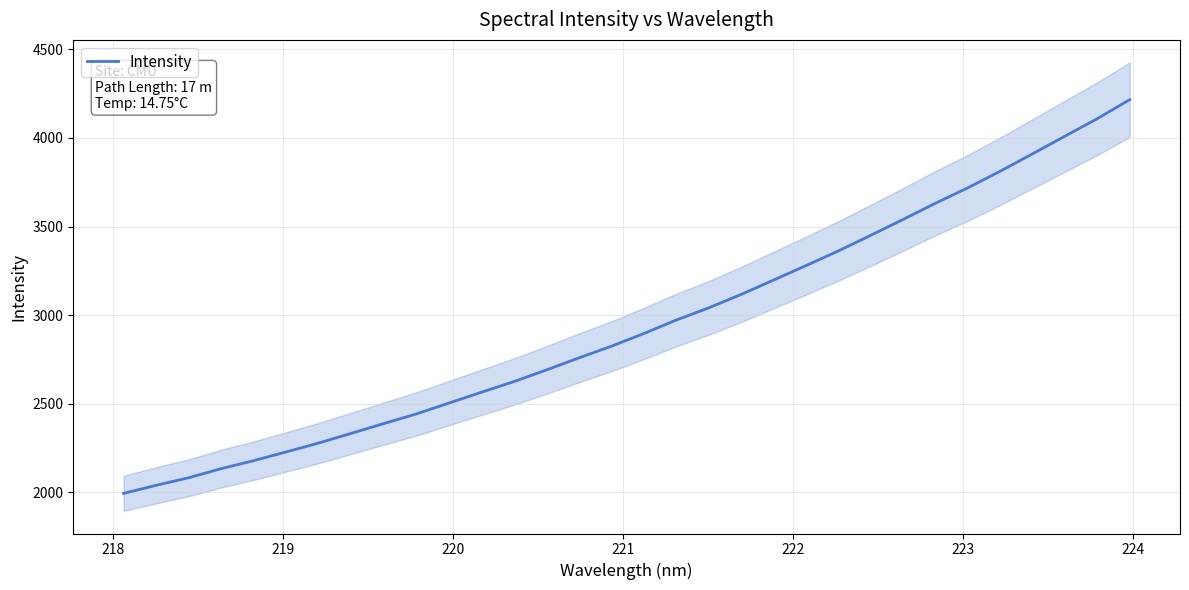

What is the highest value of the Intensity series?

4216.1